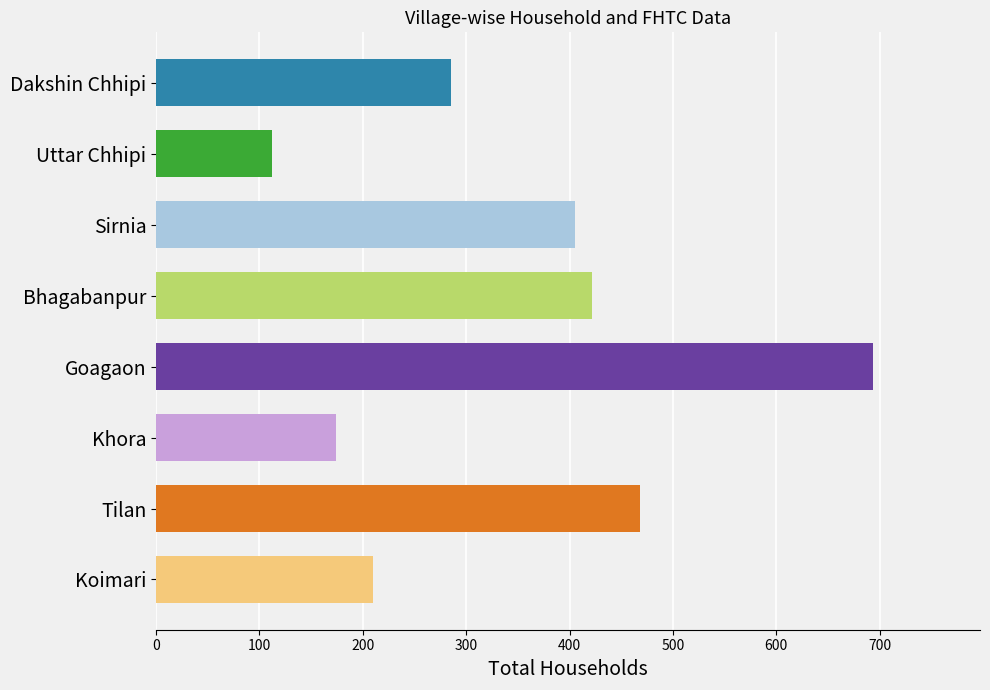

Which category has the highest value across all series?

Goagaon